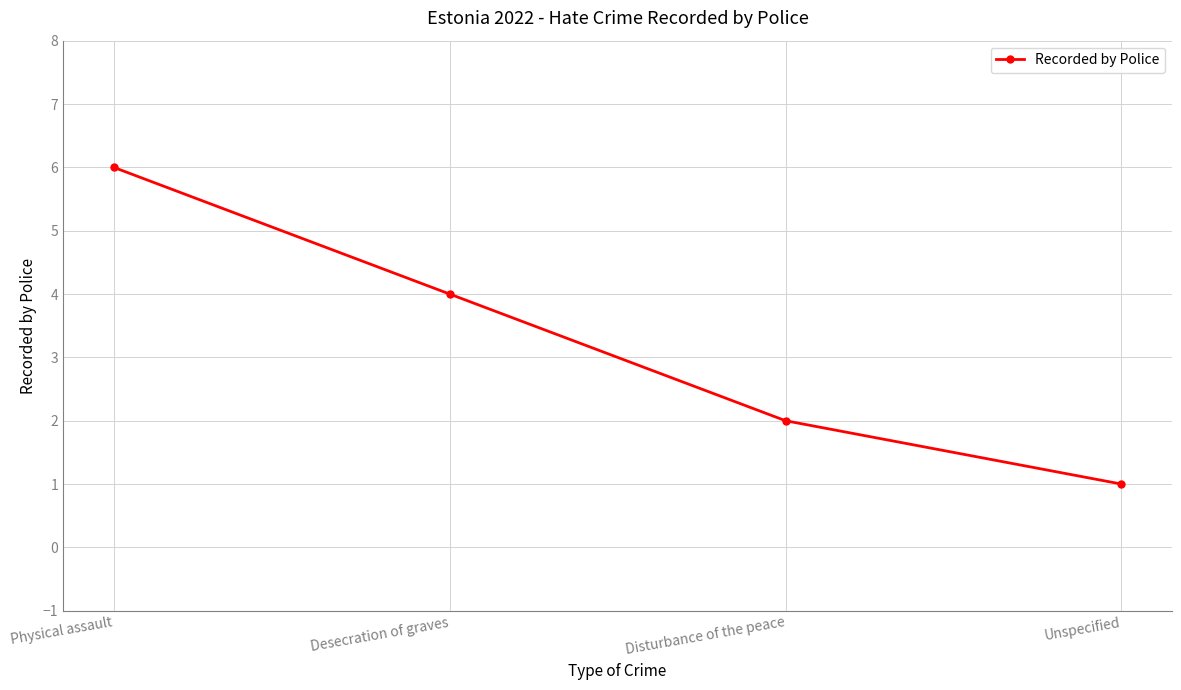

How many values are between 2 and 6?

3